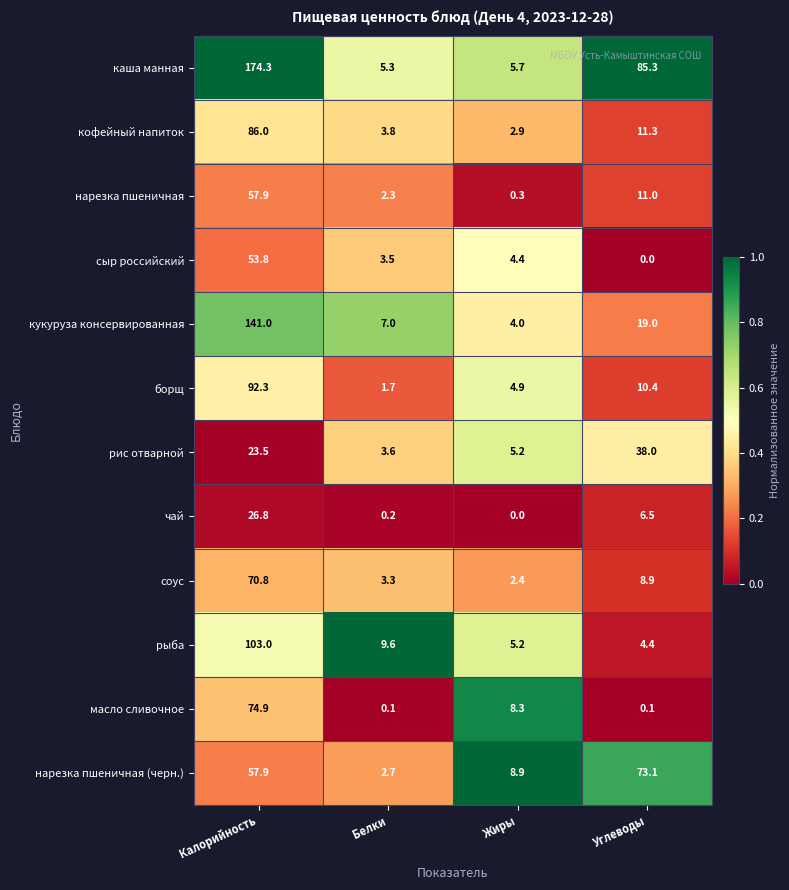

Where is кукуруза консервированная nearest to the value 72?

Углеводы